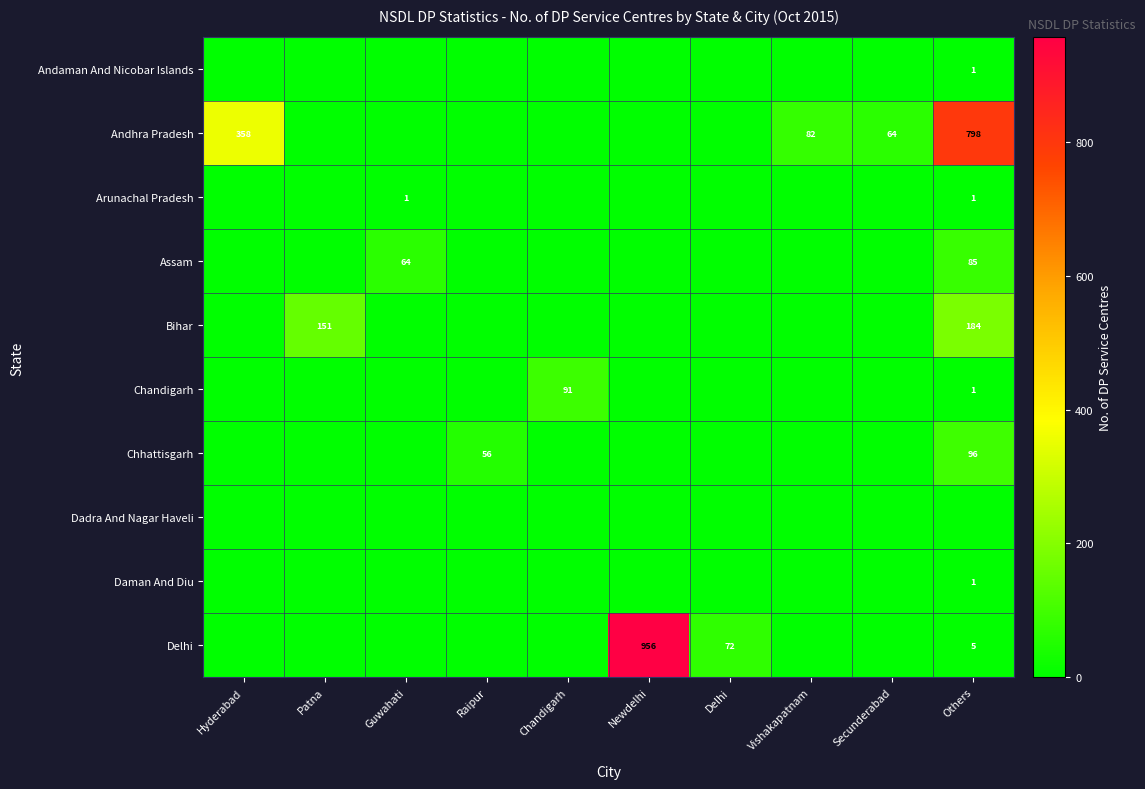

At which label does Daman And Diu reach its minimum?

Hyderabad